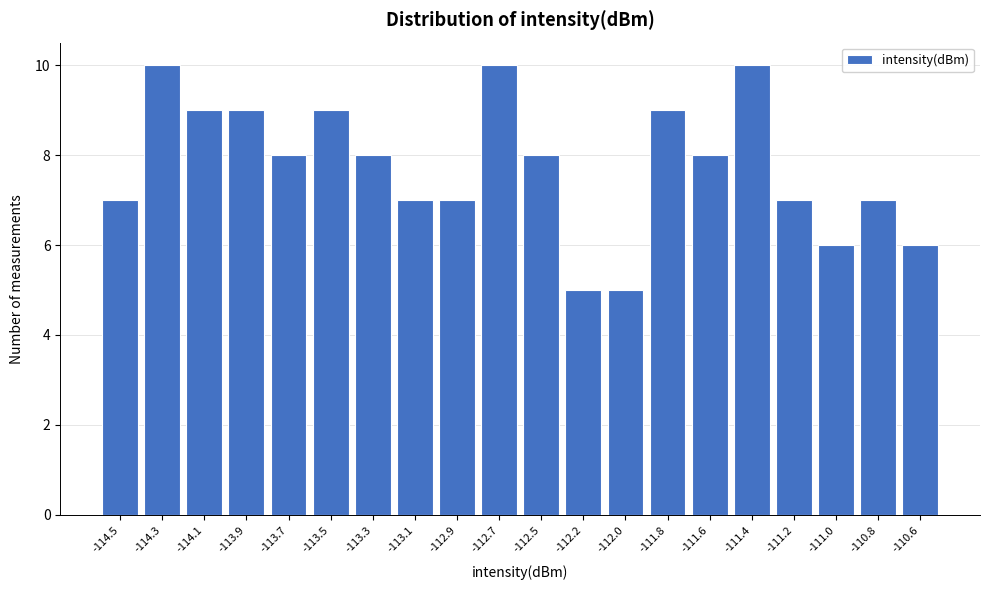

Reading left to right, list all the values displayed in this chart.

-114.5=7	-114.3=10	-114.1=9	-113.9=9	-113.7=8	-113.5=9	-113.3=8	-113.1=7	-112.9=7	-112.7=10	-112.5=8	-112.2=5	-112.0=5	-111.8=9	-111.6=8	-111.4=10	-111.2=7	-111.0=6	-110.8=7	-110.6=6